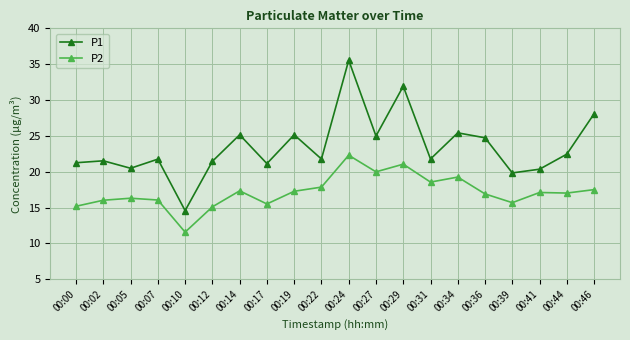

How many lines are shown in the chart?

2